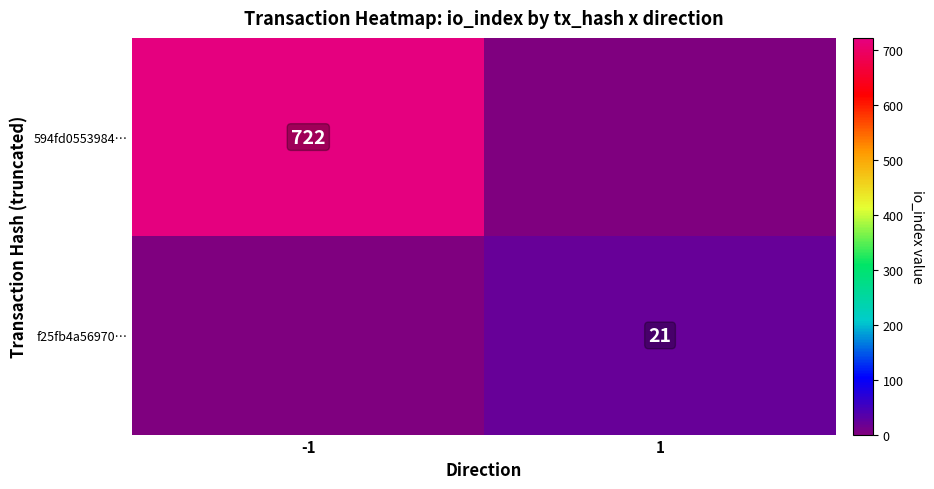

At which category is the sum across all series the highest?

-1